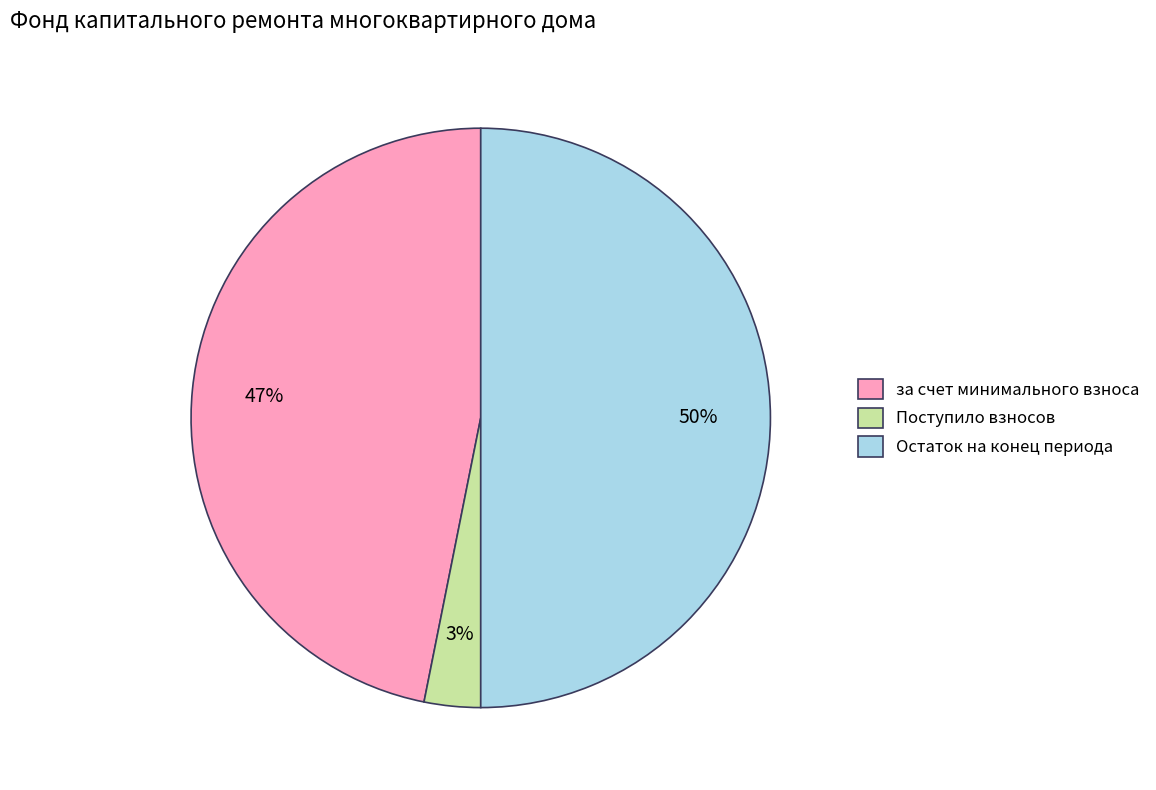

How many segments does this pie chart have?

3